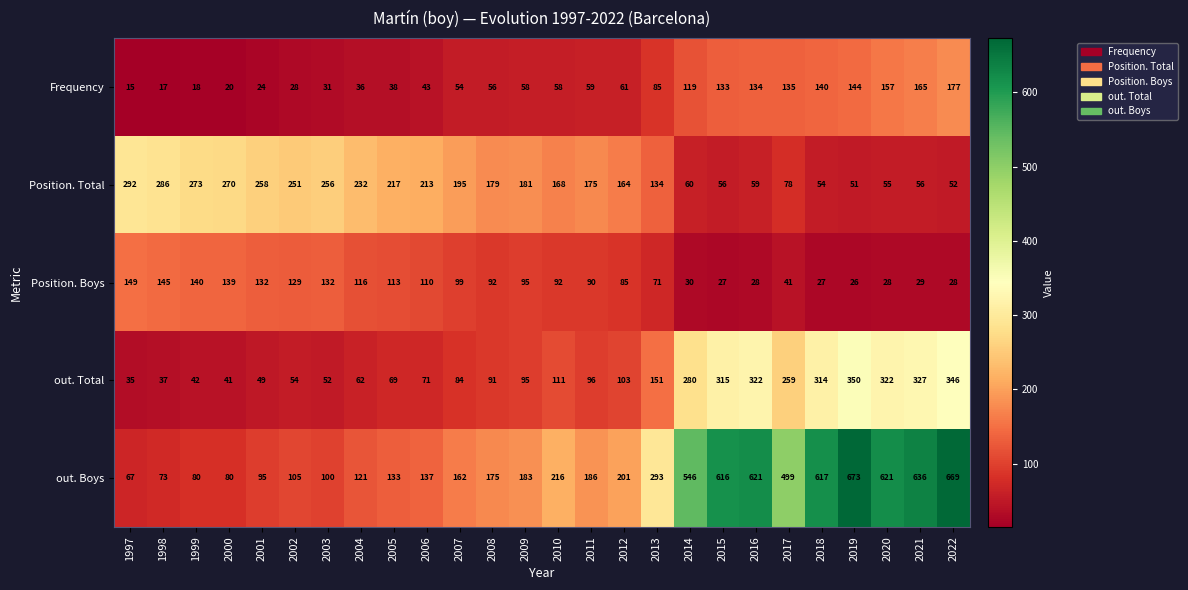

What is the approximate value of Position. Boys at 1999, to the nearest 50?

150